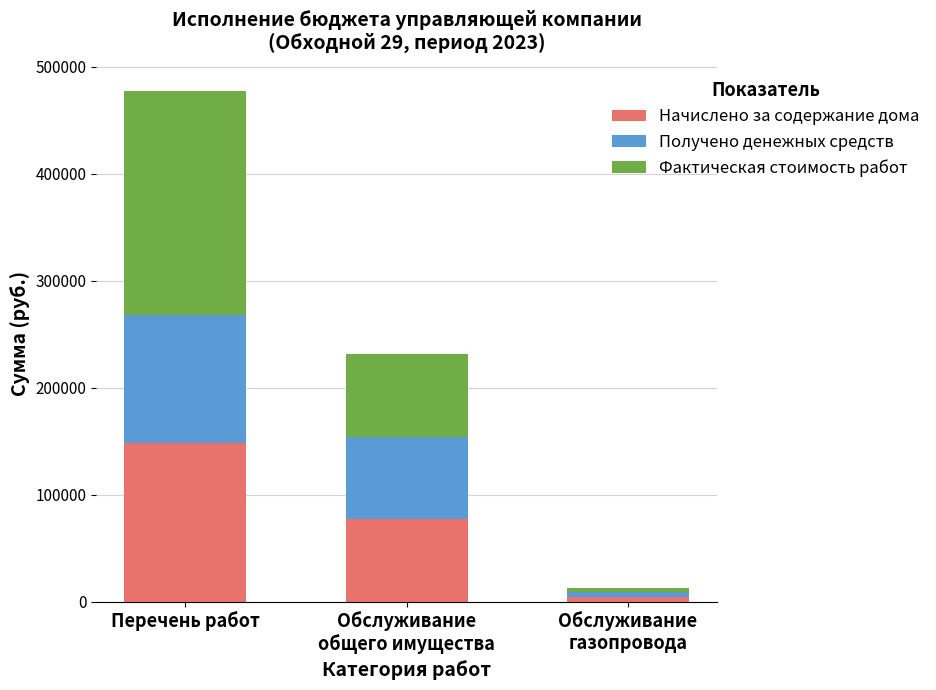

Reading right to left, list the values for the Начислено за содержание дома series.

4320.1	77139.4	148613.4